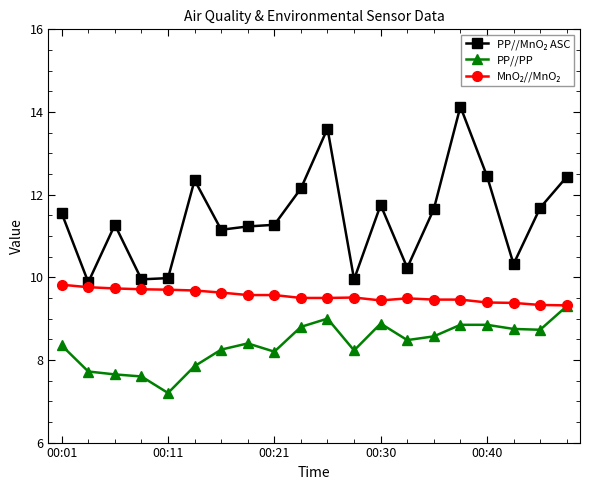

What is the smallest value displayed?

7.2